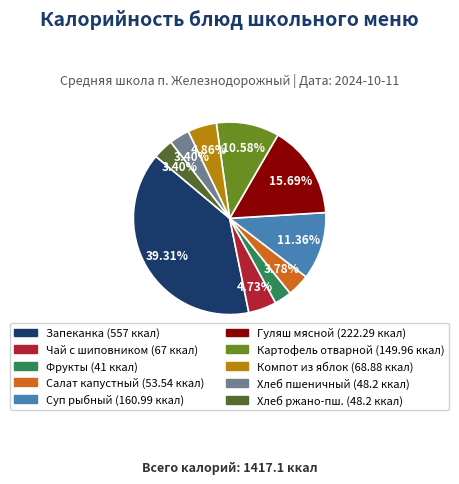

Does any single category account for the majority?

No